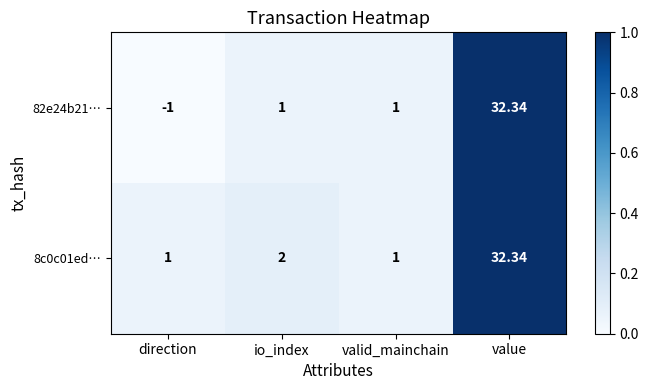

Is the value of 82e24b21… at direction greater than the value of 8c0c01ed… at io_index?

No